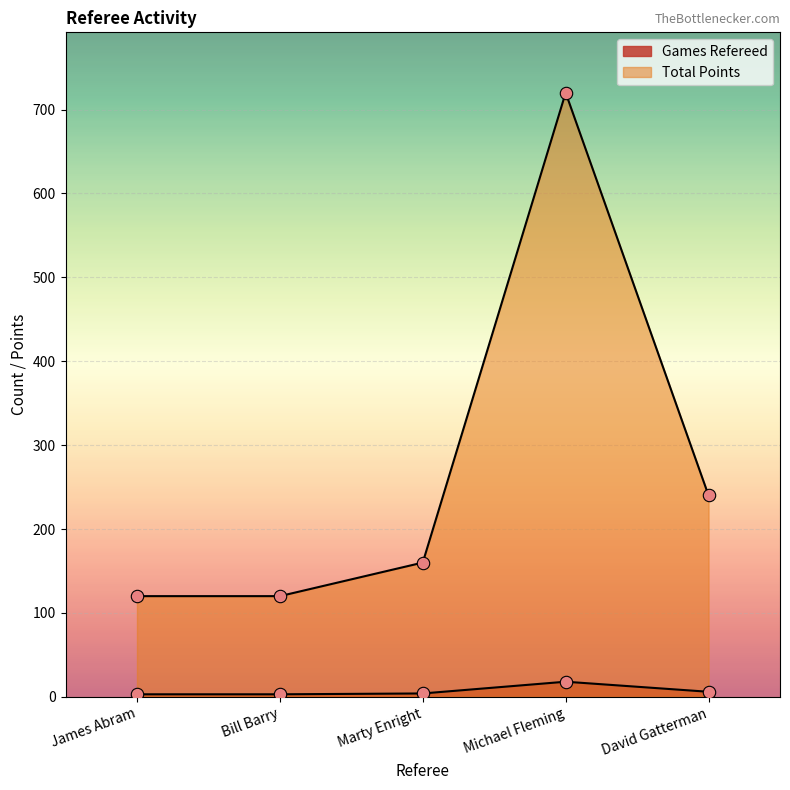

Which series has the widest spread of Y values?

Total Points